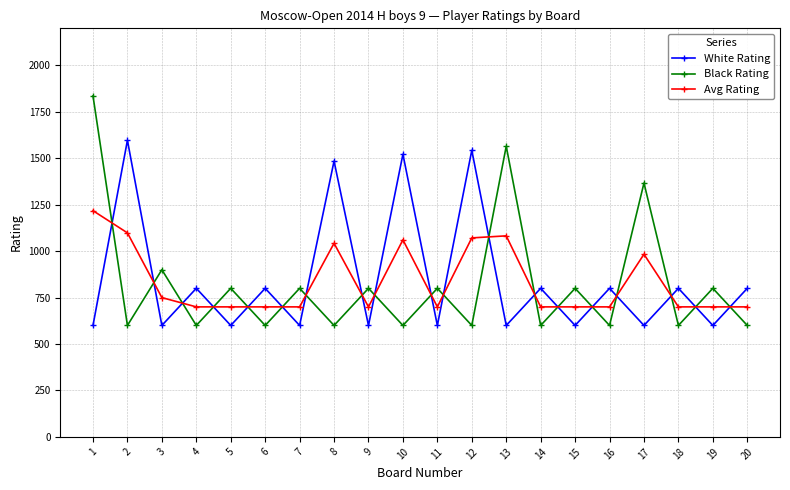

What is the value of the White Rating point at the 2nd from the left?

1597.0